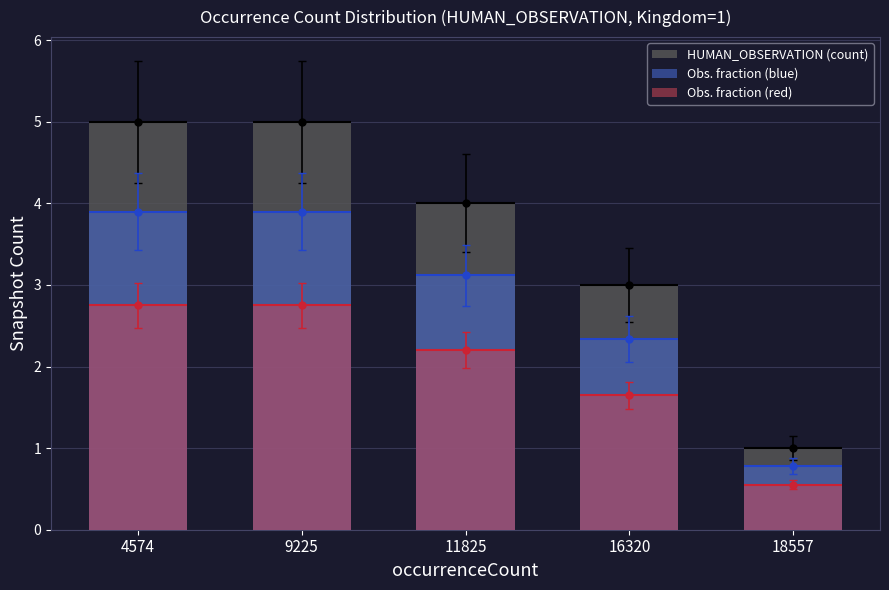

Reading left to right, transcribe all the data shown in this chart.

HUMAN_OBSERVATION (count): 5.0	5.0	4.0	3.0	1.0
Obs. fraction (blue): 3.9	3.9	3.1	2.3	0.8
Obs. fraction (red): 2.8	2.8	2.2	1.7	0.6